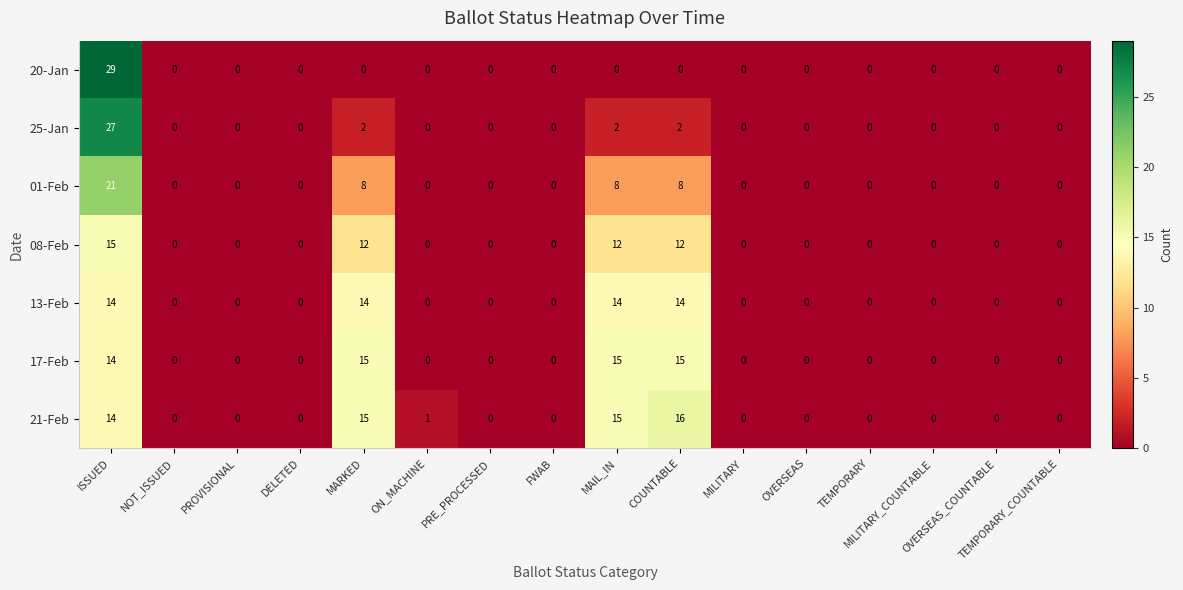

What is the difference between the maximum and minimum values in the 08-Feb series?

15